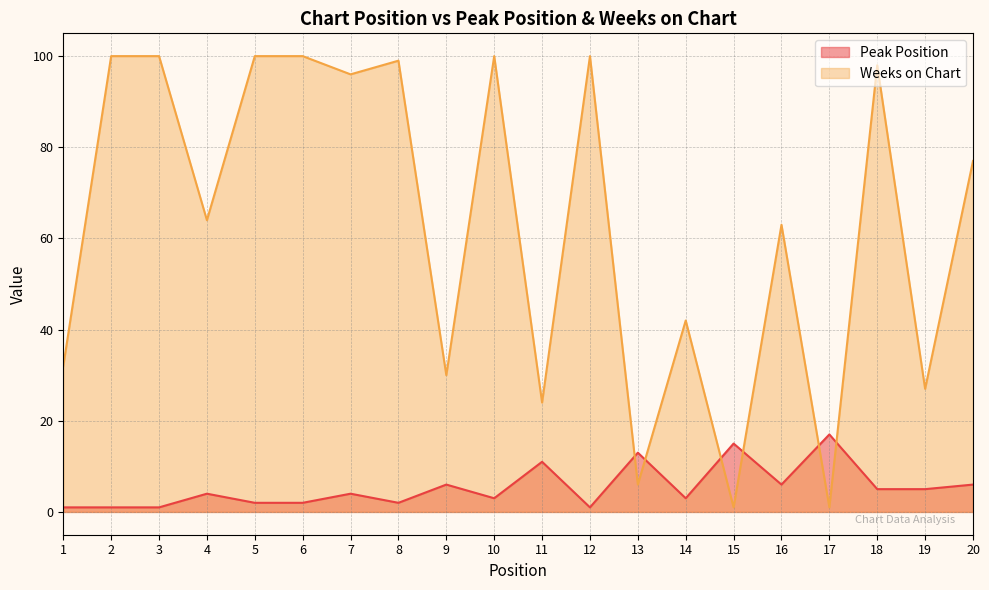

Which series changed the most between 10 and 18?

Peak Position